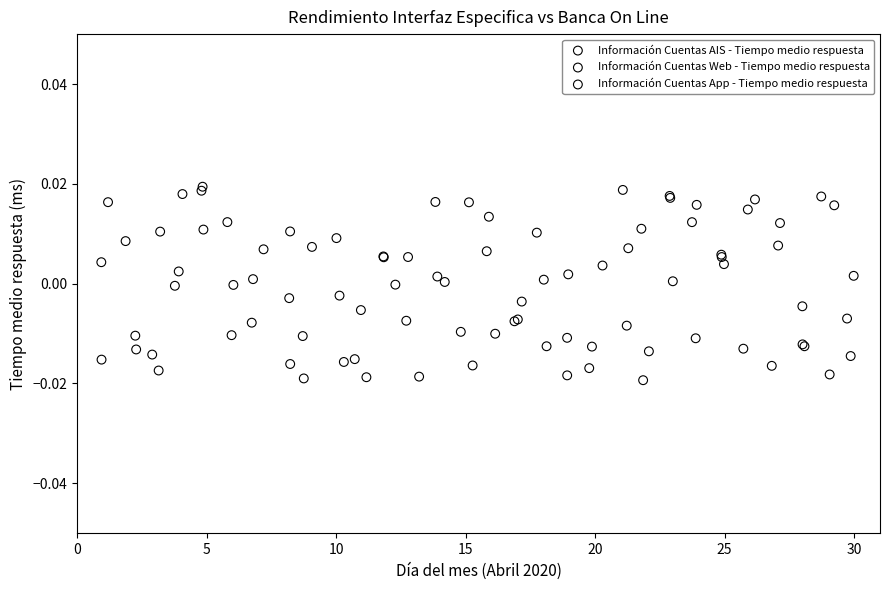

What are all the series names shown in the legend?

Información Cuentas AIS - Tiempo medio respuesta, Información Cuentas Web - Tiempo medio respuesta, Información Cuentas App - Tiempo medio respuesta